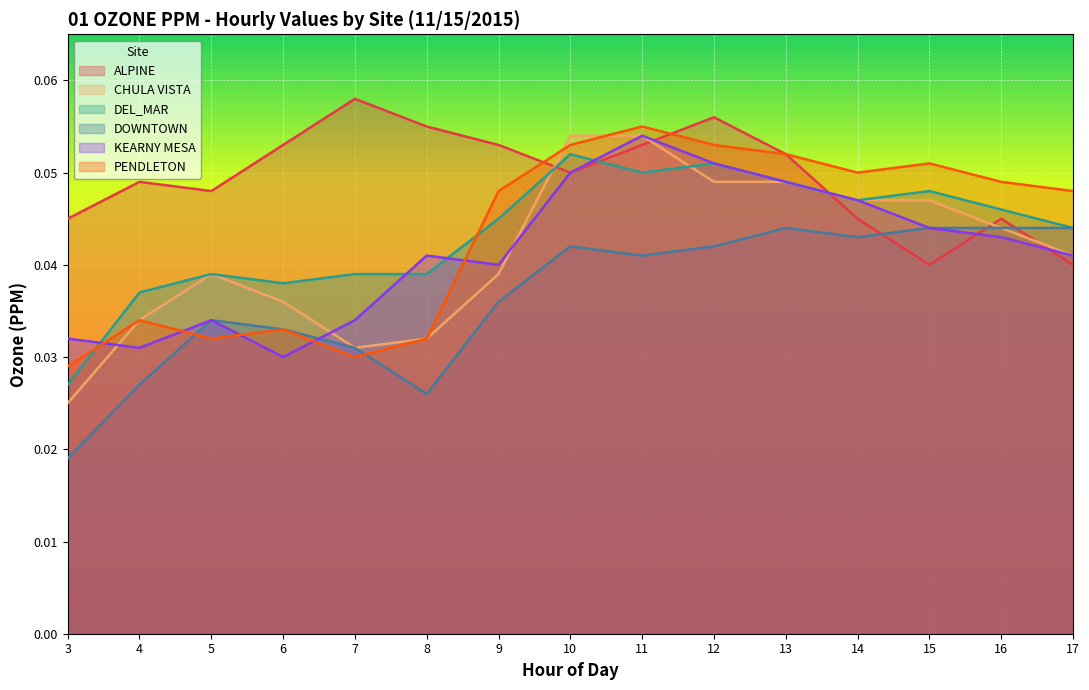

What is the sum of all PENDLETON values?

0.6